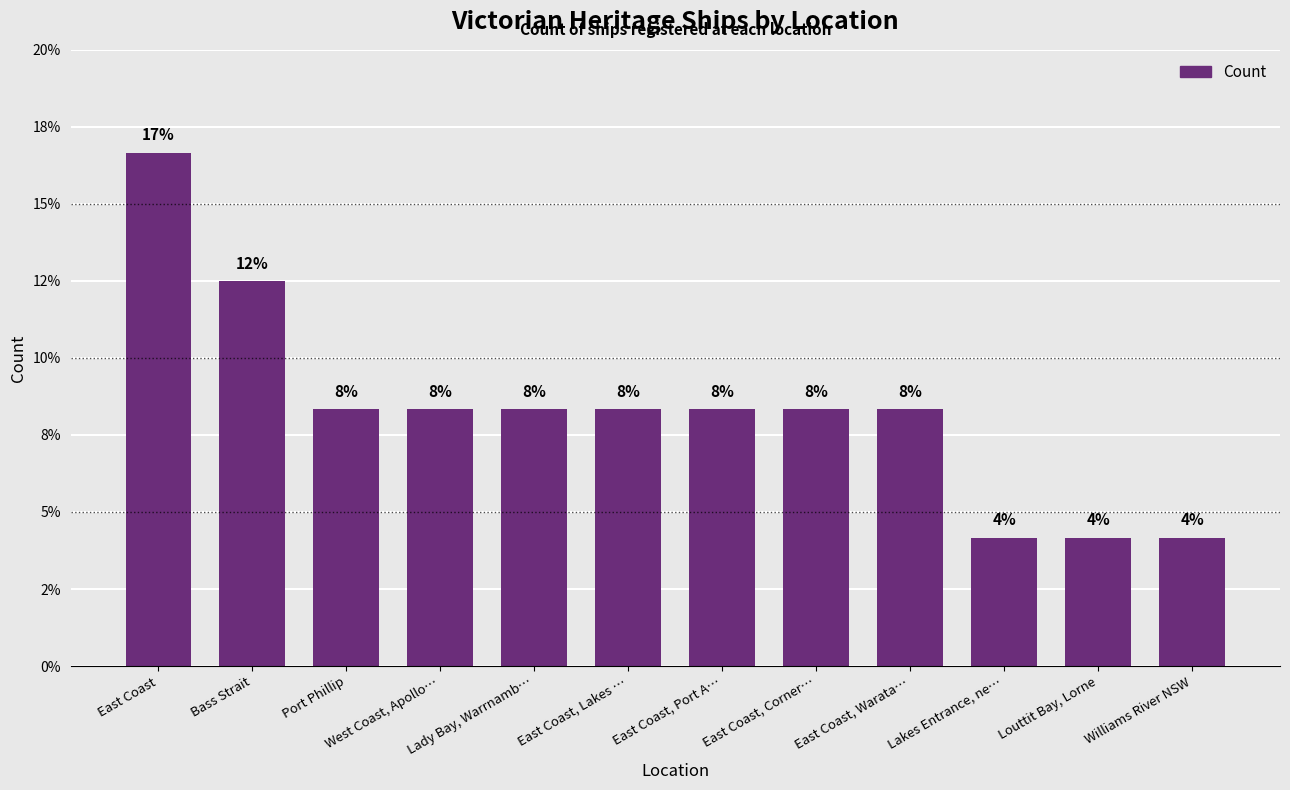

Reading left to right, extract all data points from this chart.

16.7	12.5	8.3	8.3	8.3	8.3	8.3	8.3	8.3	4.2	4.2	4.2